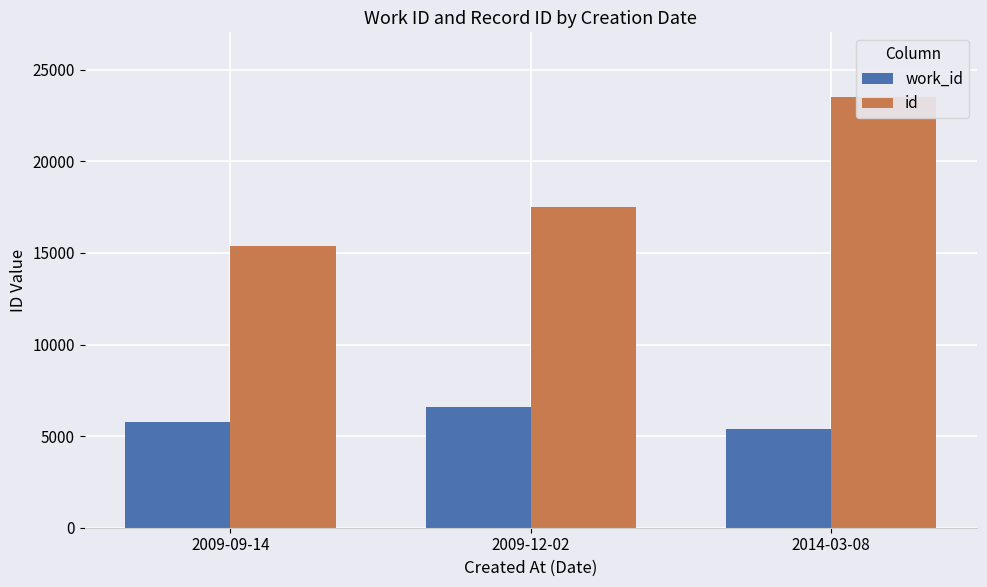

Which series changed the most between 2009-12-02 and 2014-03-08?

id